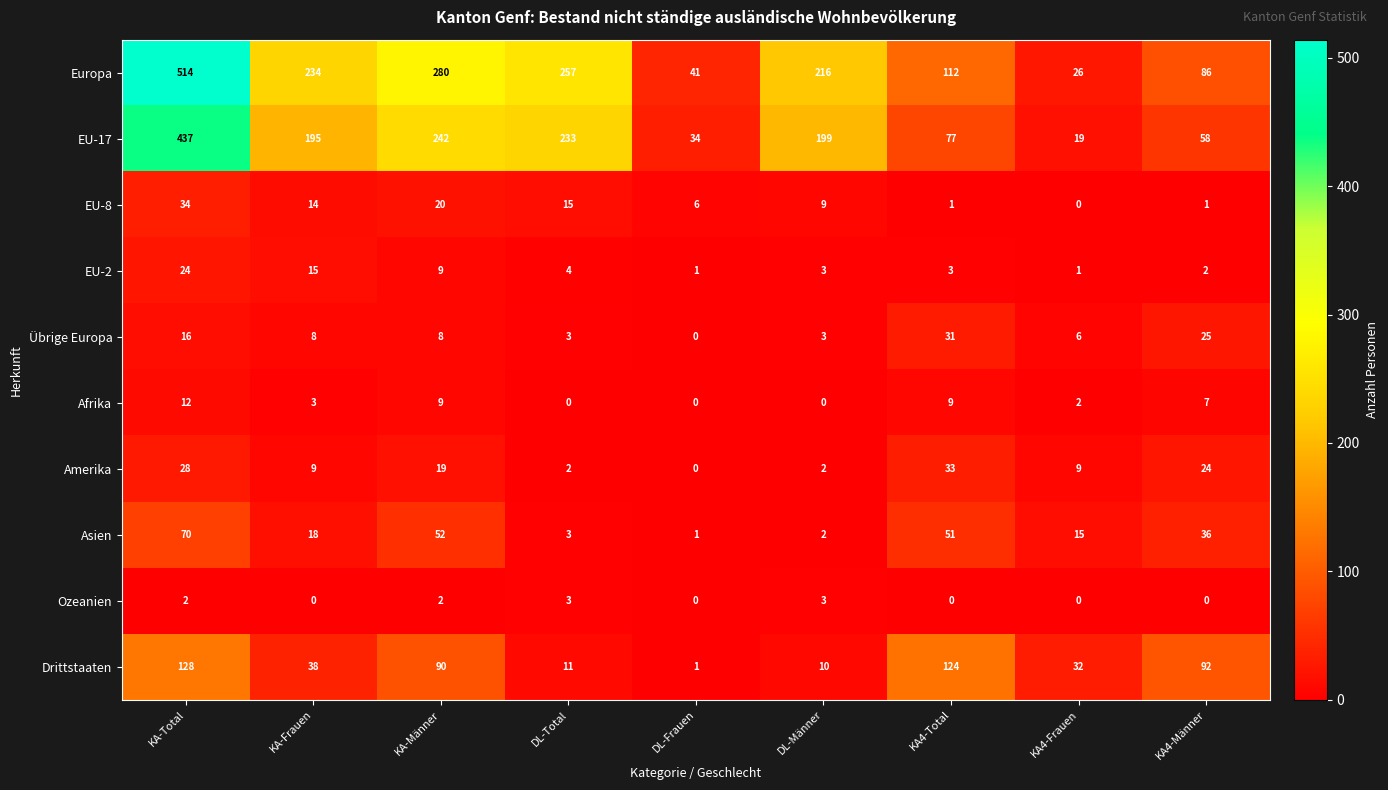

Which series has the largest total across all categories?

Europa